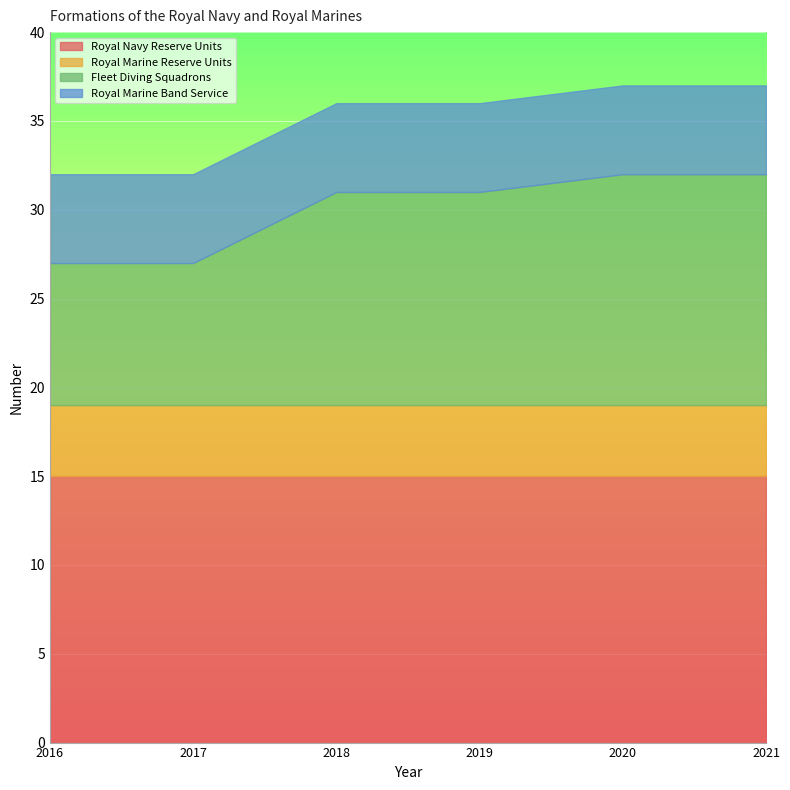

How many lines are shown in the chart?

4